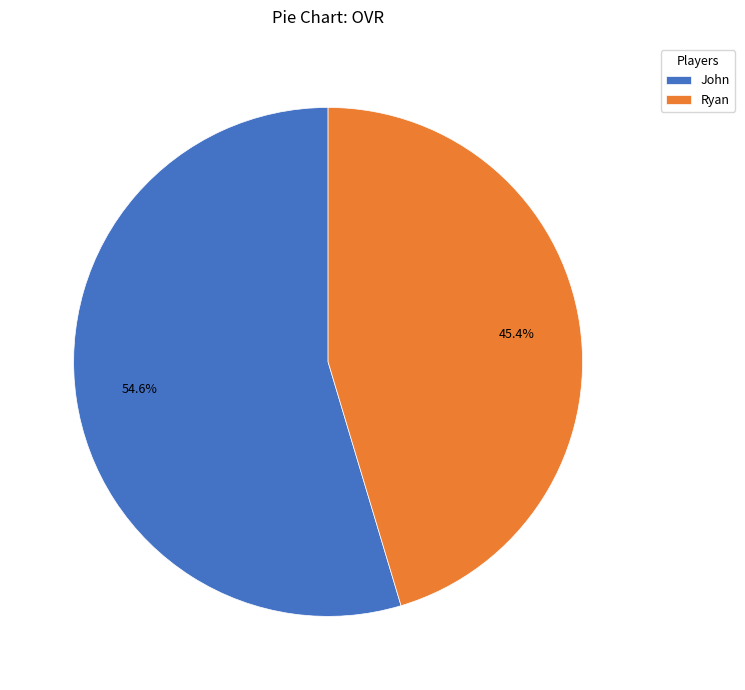

Is the sum of John and Ryan greater than half?

Yes